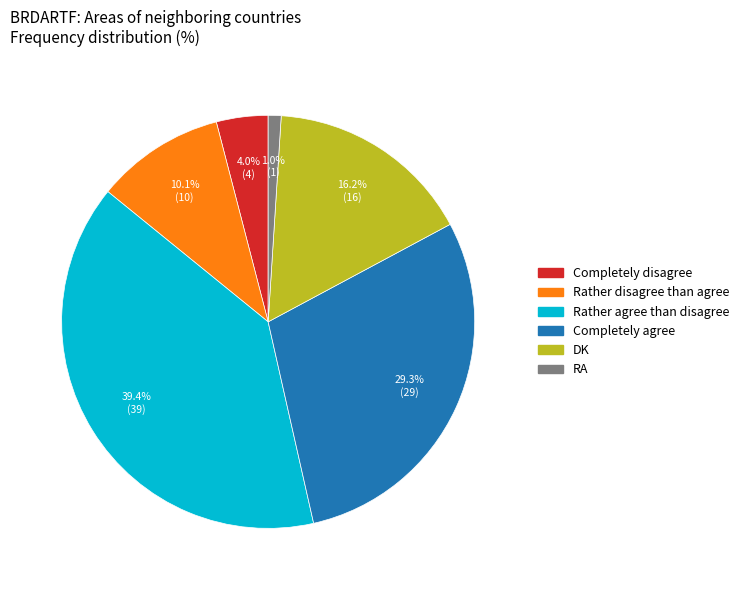

To the nearest percent, what percentage of the pie is Completely disagree?

4%